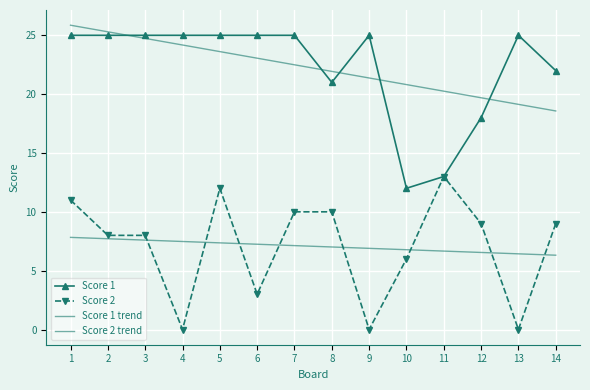

What is the difference between the second highest and second lowest values in the Score 2 trend series?

1.3